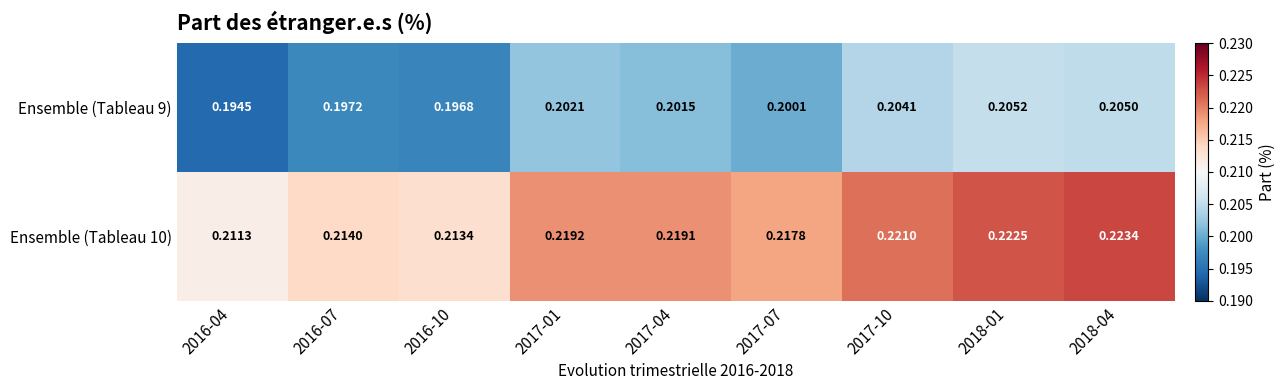

Is the value of Ensemble (Tableau 10) at 2016-04 greater than the value of Ensemble (Tableau 9) at 2016-10?

Yes